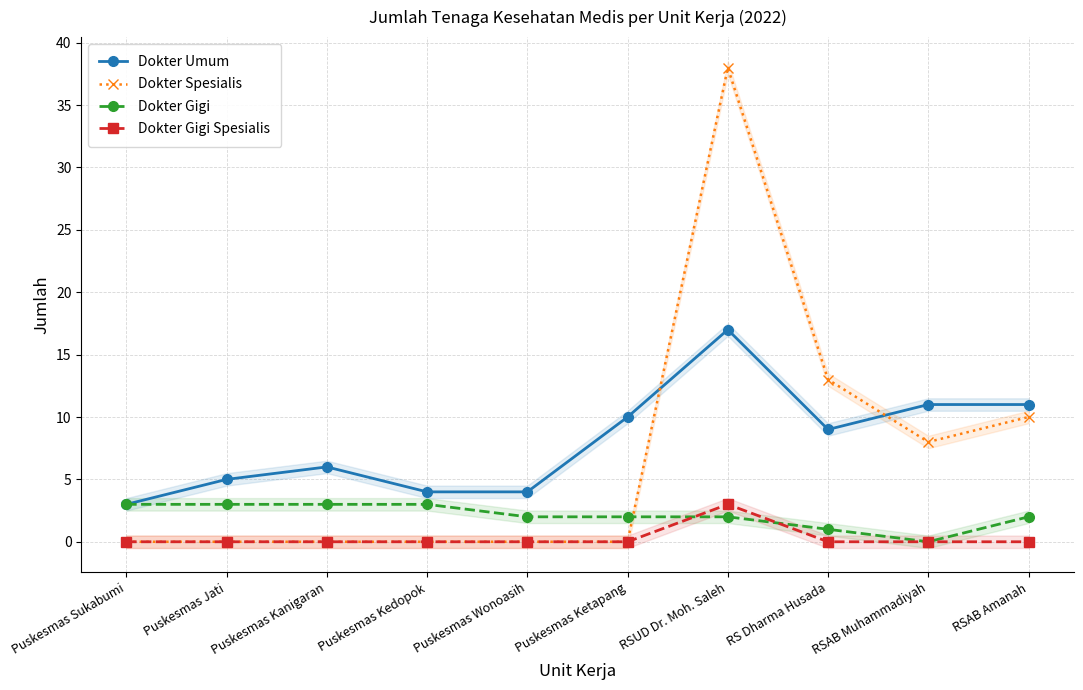

At which label is Dokter Spesialis closest to 19?

RS Dharma Husada